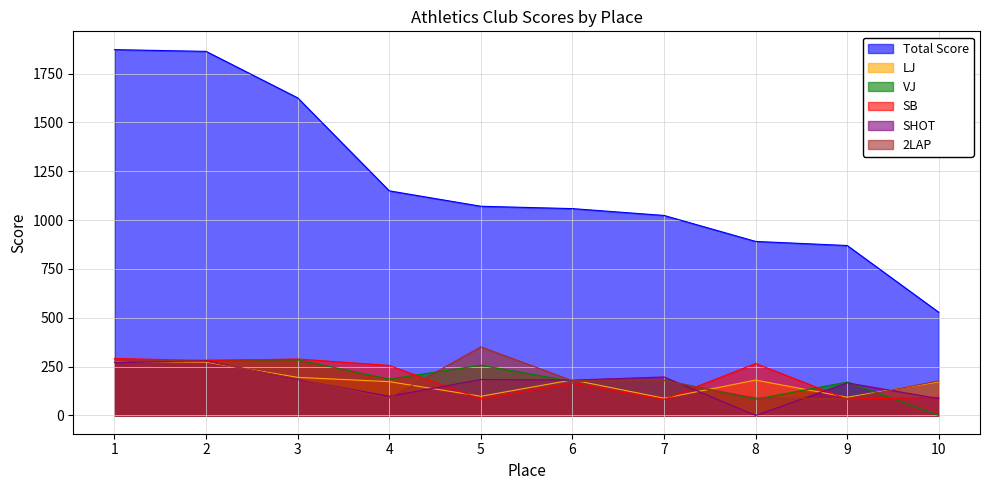

True or false: 2LAP has more than 0 interior local peaks.

True